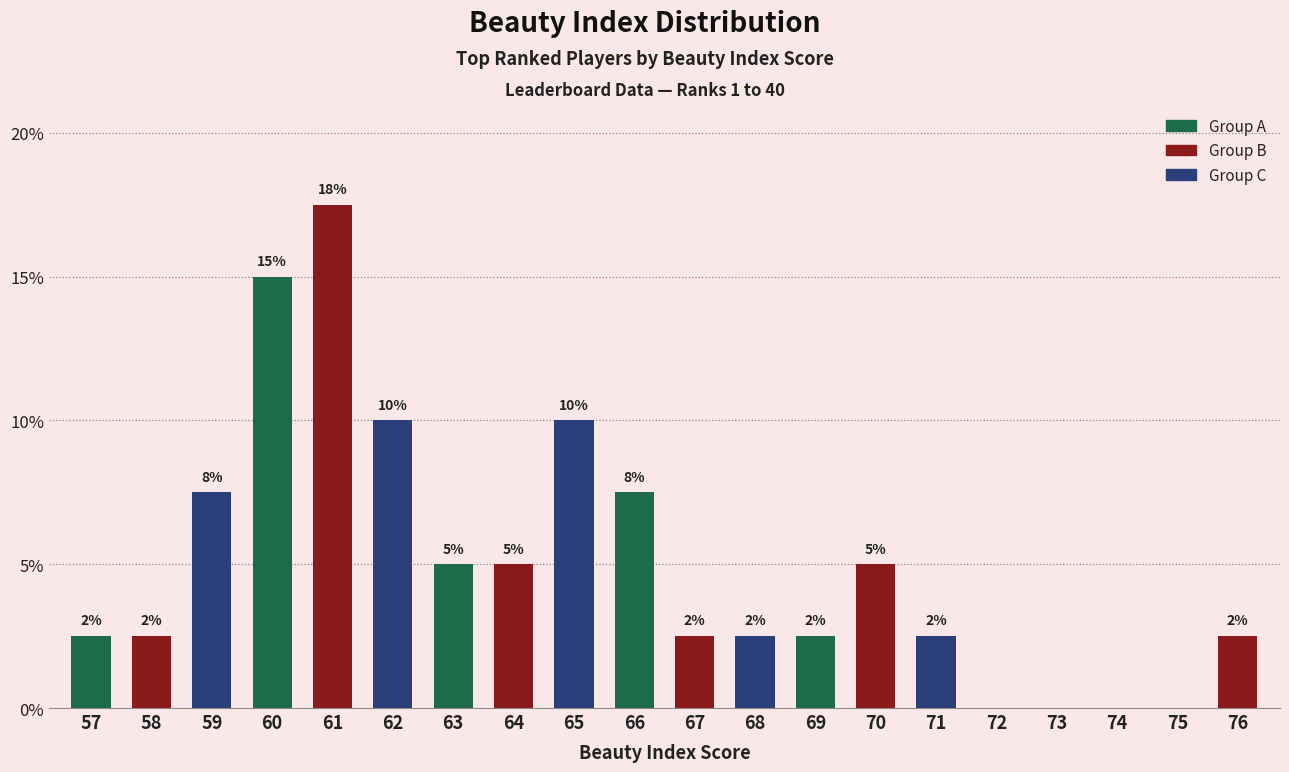

Which category has the lowest value across all series?

72